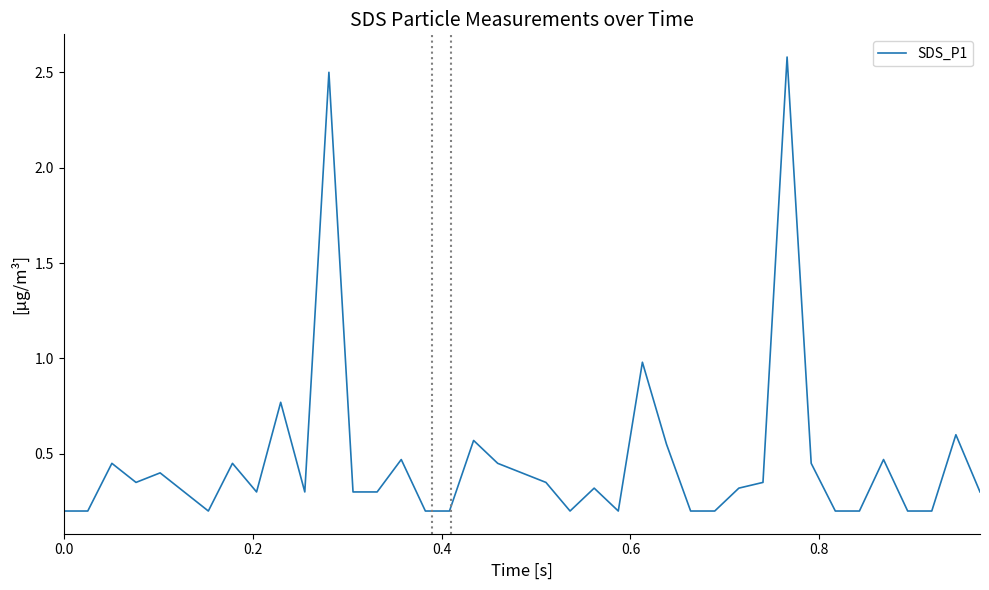

True or false: the data has more than 2 interior local peaks.

True